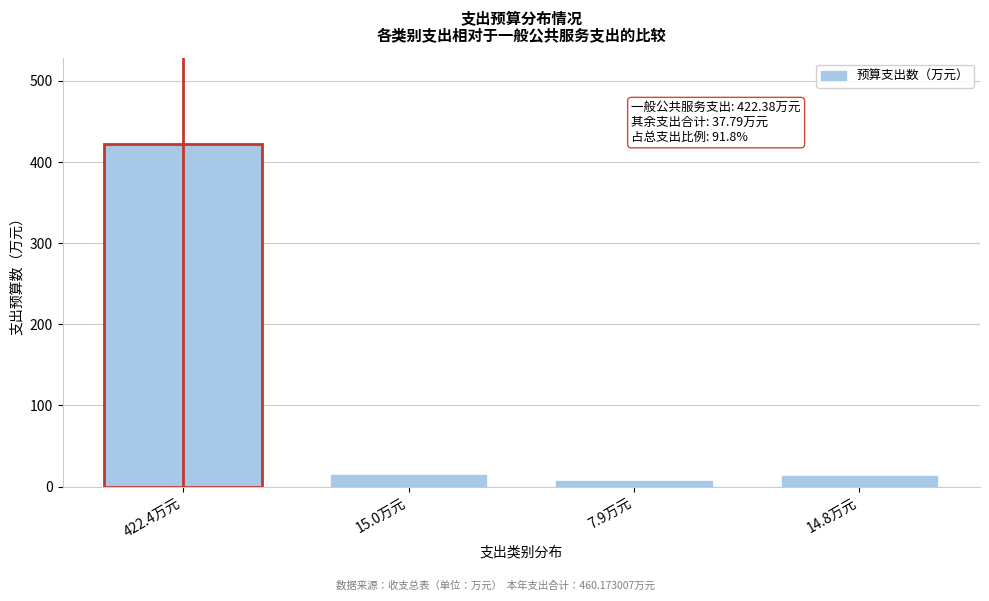

What is the label of the 2nd bar from the right?

7.9万元